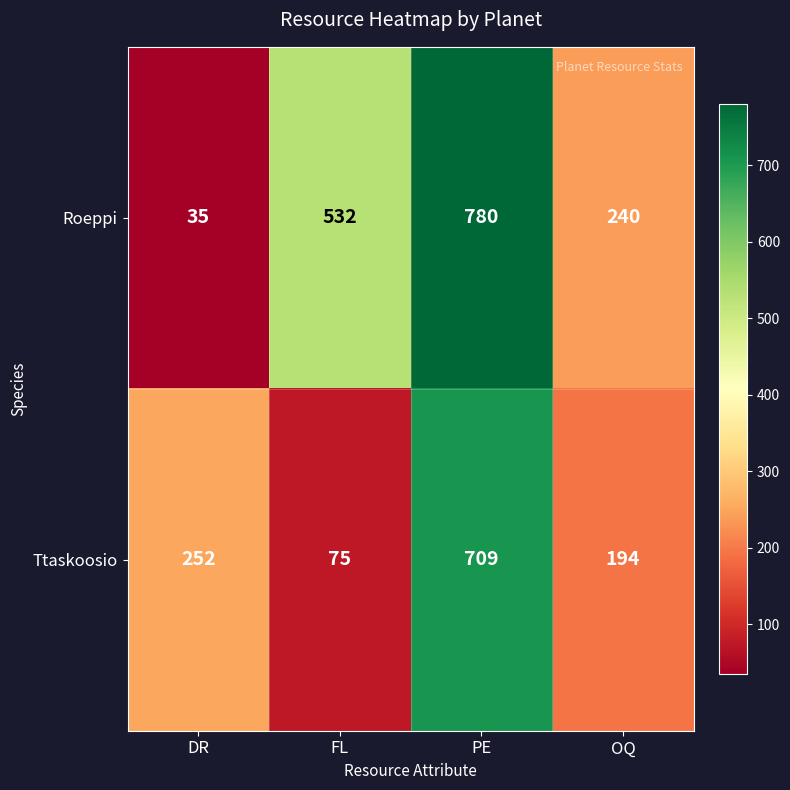

What is the difference between the second highest and second lowest values in the Ttaskoosio series?

58